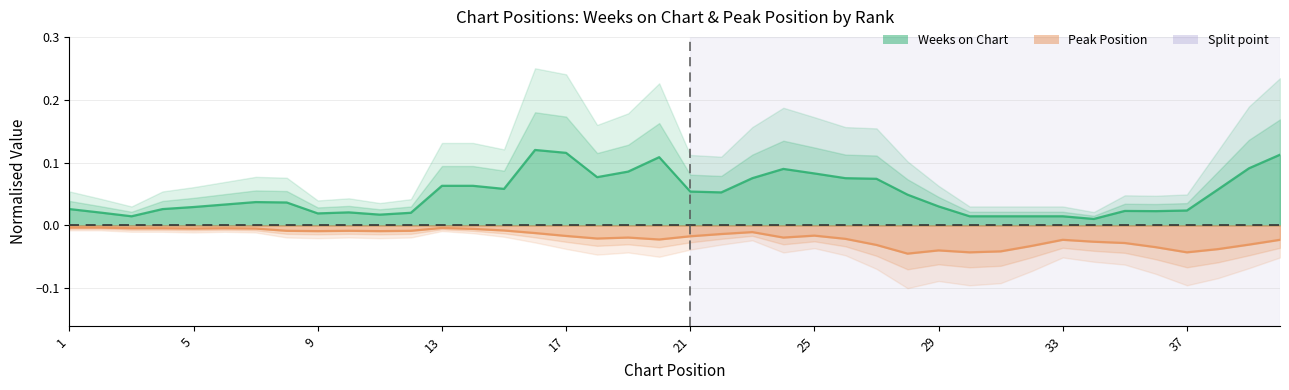

True or false: Peak Position and Weeks on Chart intersect in this chart.

False